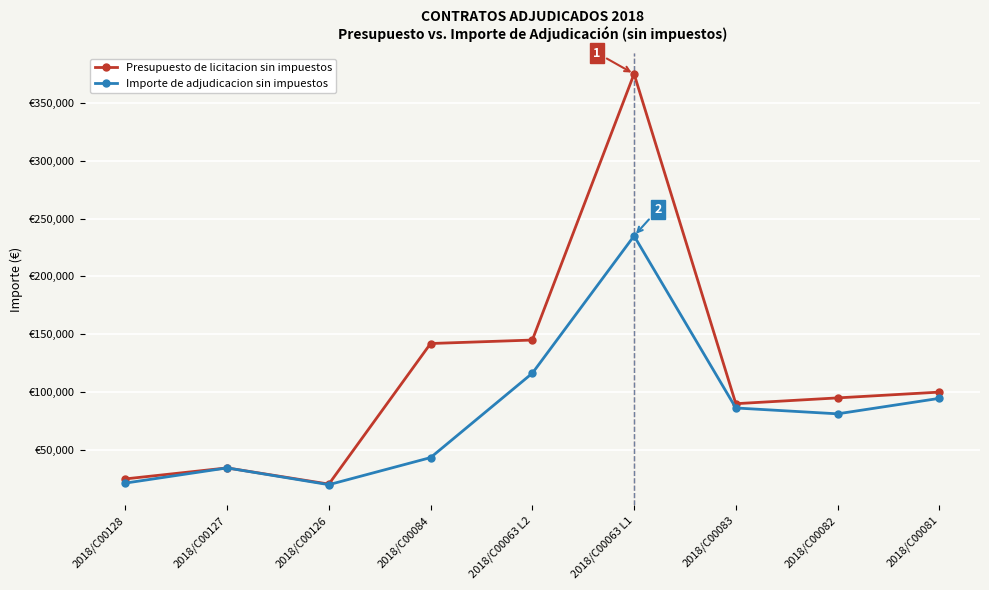

Which series changed the most between 2018/C00126 and 2018/C00084?

Presupuesto de licitacion sin impuestos